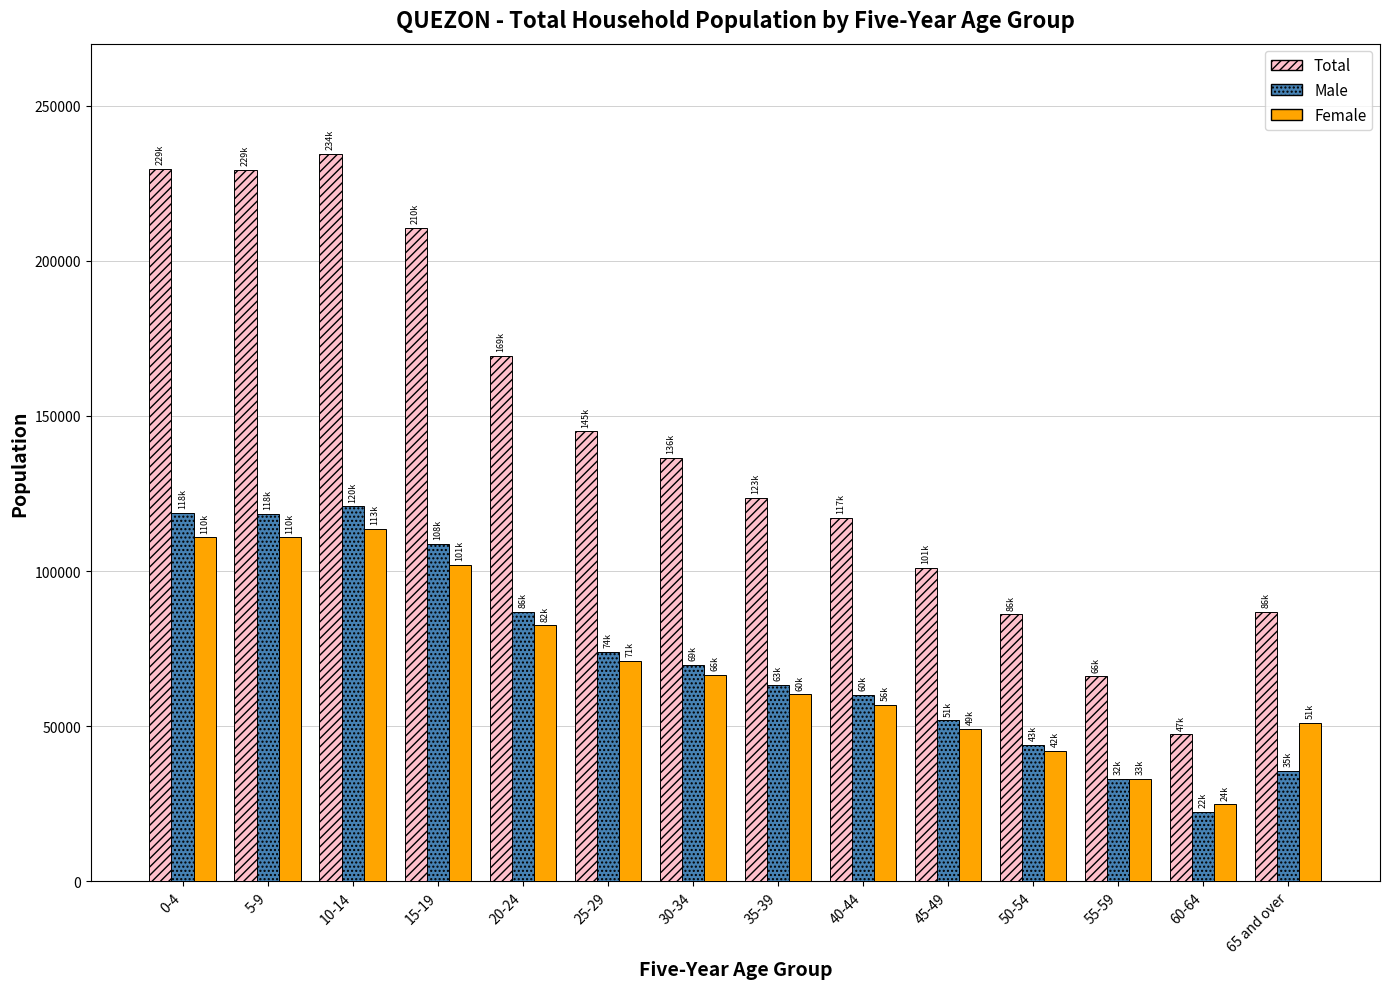

Rank the series by their maximum value, from lowest to highest.

Female, Male, Total